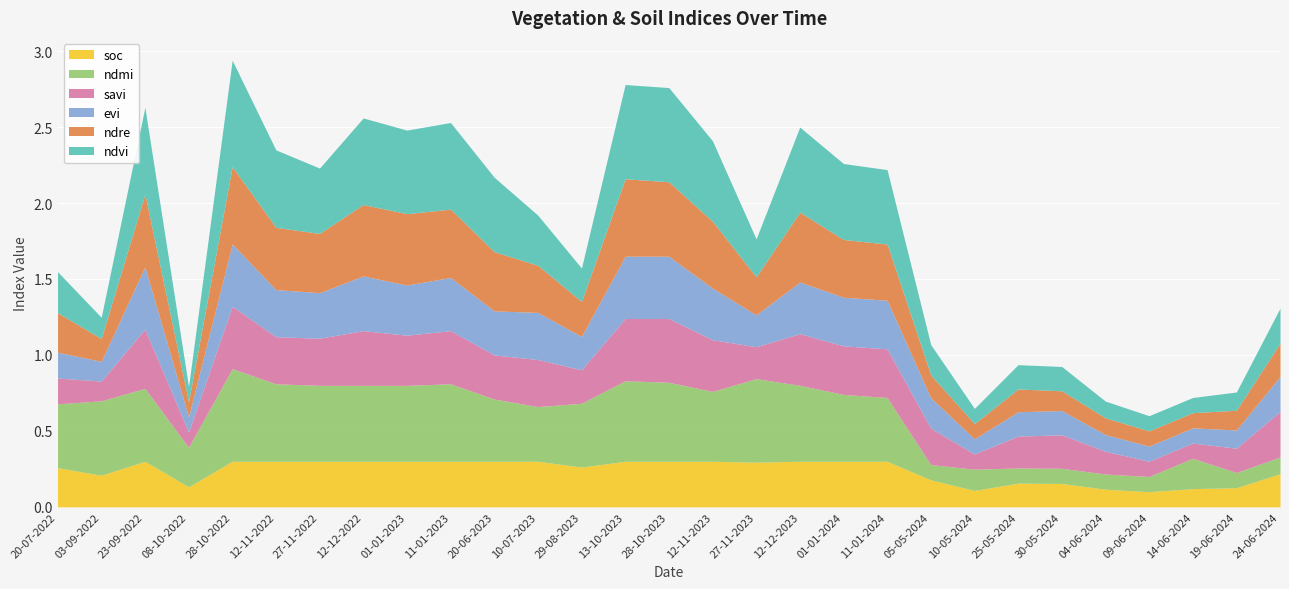

Reading right to left, what are all the values shown in this chart?

soc: 0.2	0.1	0.1	0.1	0.1	0.2	0.2	0.1	0.2	0.3	0.3	0.3	0.3	0.3	0.3	0.3	0.3	0.3	0.3	0.3	0.3	0.3	0.3	0.3	0.3	0.1	0.3	0.2	0.3
ndmi: 0.1	0.1	0.2	0.1	0.1	0.1	0.1	0.1	0.1	0.4	0.4	0.5	0.6	0.5	0.5	0.5	0.4	0.4	0.4	0.5	0.5	0.5	0.5	0.5	0.6	0.3	0.5	0.5	0.4
savi: 0.3	0.2	0.1	0.1	0.1	0.2	0.2	0.1	0.2	0.3	0.3	0.3	0.2	0.3	0.4	0.4	0.2	0.3	0.3	0.3	0.3	0.4	0.3	0.3	0.4	0.1	0.4	0.1	0.2
evi: 0.2	0.1	0.1	0.1	0.1	0.2	0.2	0.1	0.2	0.3	0.3	0.3	0.2	0.3	0.4	0.4	0.2	0.3	0.3	0.3	0.3	0.4	0.3	0.3	0.4	0.1	0.4	0.1	0.2
ndre: 0.2	0.1	0.1	0.1	0.1	0.1	0.1	0.1	0.1	0.4	0.4	0.5	0.2	0.4	0.5	0.5	0.2	0.3	0.4	0.5	0.5	0.5	0.4	0.4	0.5	0.1	0.5	0.1	0.3
ndvi: 0.2	0.1	0.1	0.1	0.1	0.2	0.2	0.1	0.2	0.5	0.5	0.6	0.2	0.5	0.6	0.6	0.2	0.3	0.5	0.6	0.6	0.6	0.4	0.5	0.7	0.1	0.6	0.1	0.3